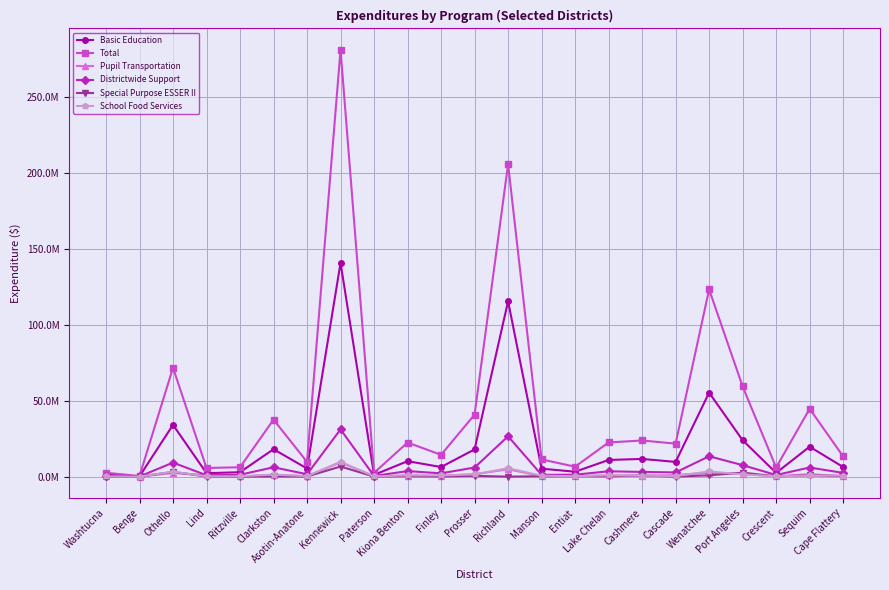

Which category has the lowest value across all series?

Washtucna